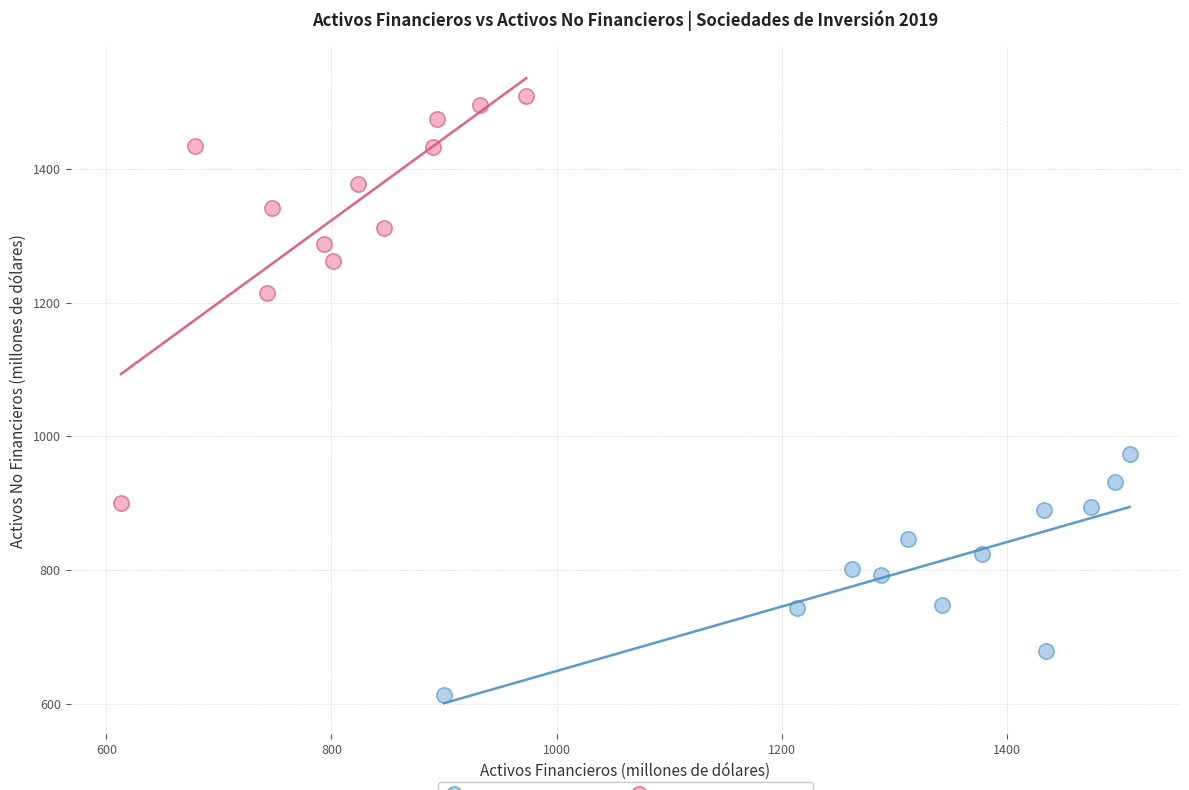

Which series has the largest Y range (max minus min)?

Activos No Financieros